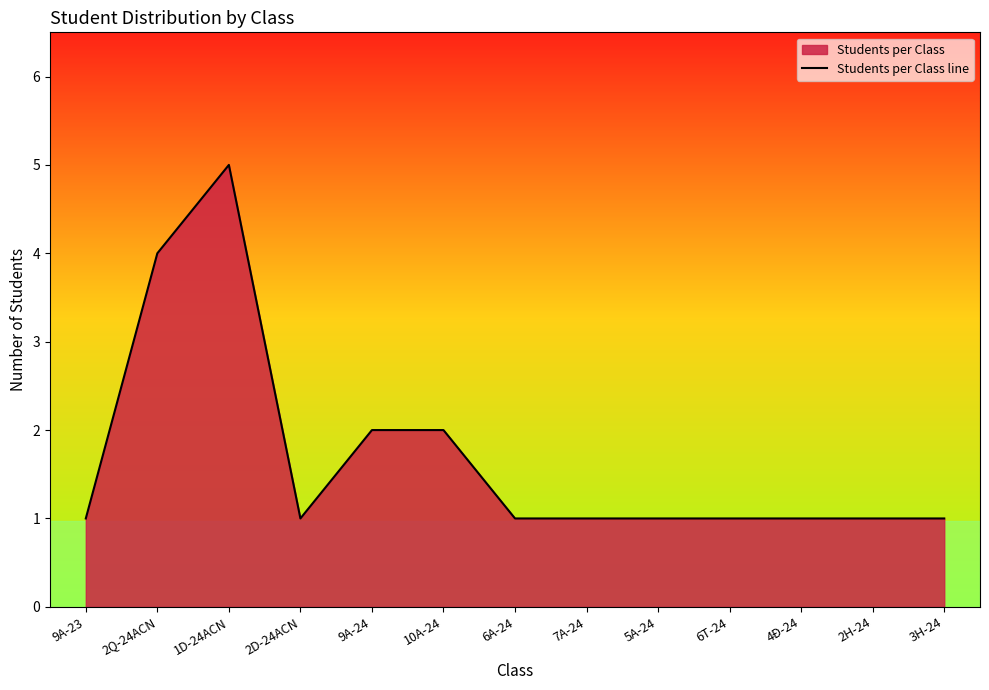

Which category has the lowest value across all series?

9A-23